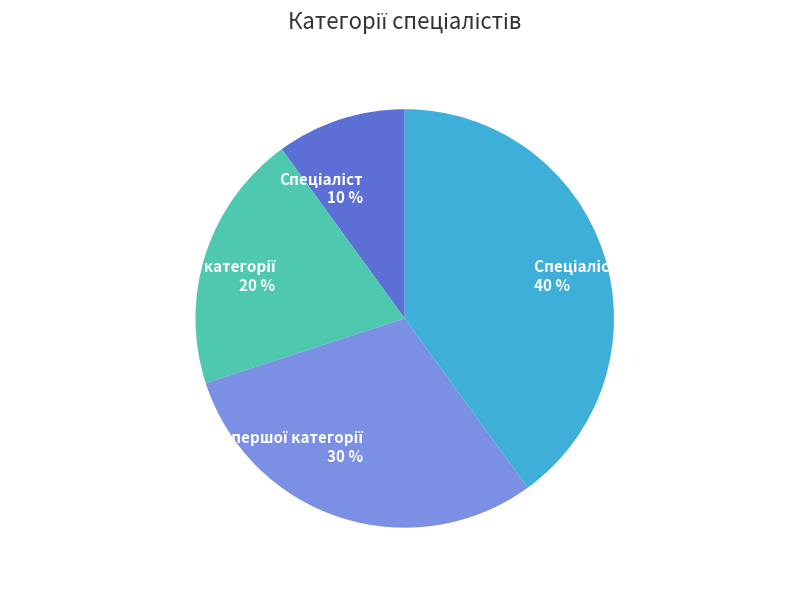

To the nearest percent, what is the average slice percentage?

25%